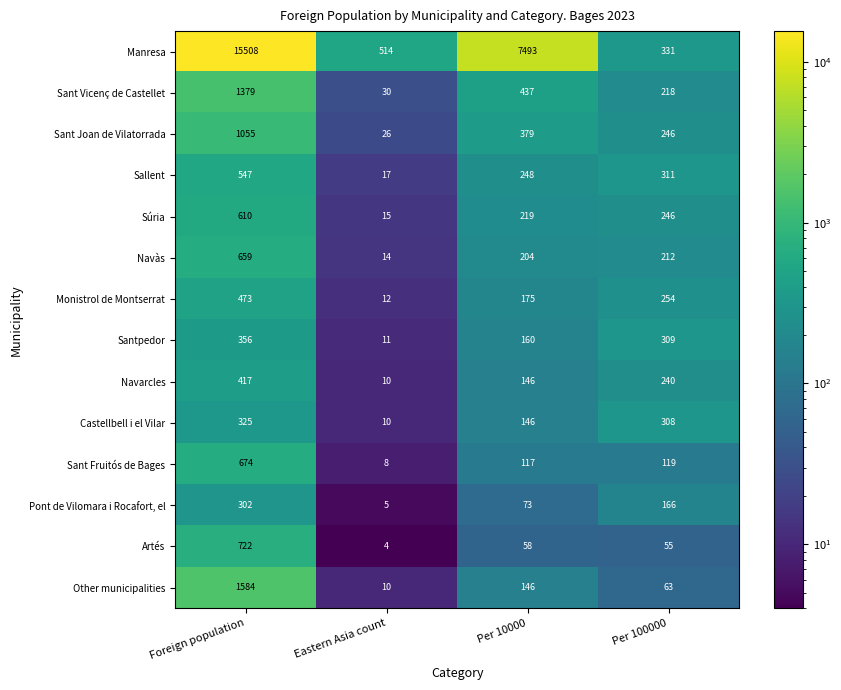

What value does the Sant Vicenç de Castellet series have at Per 10000?

437